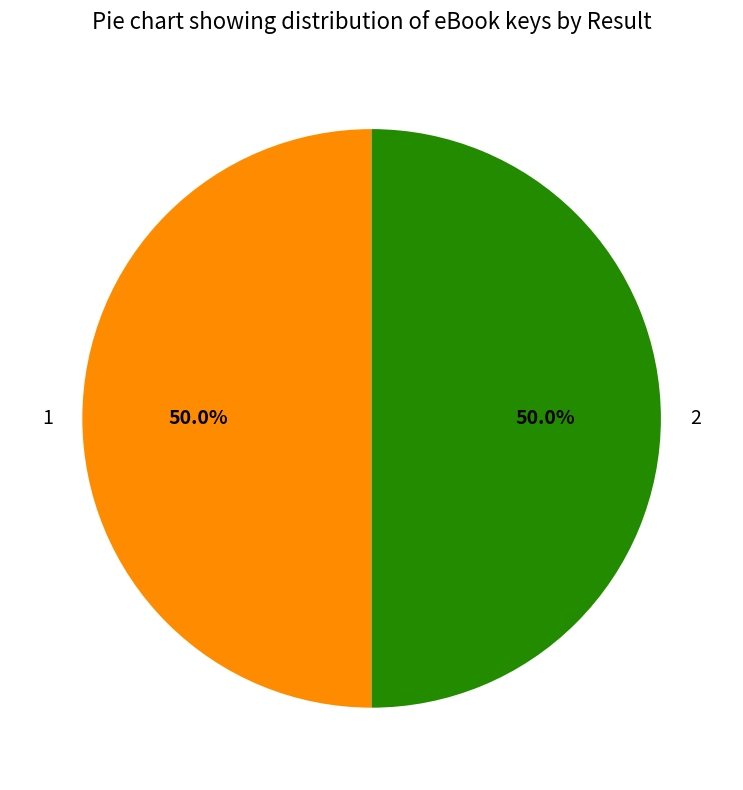

What percentage is NOT represented by 1?

50.0%